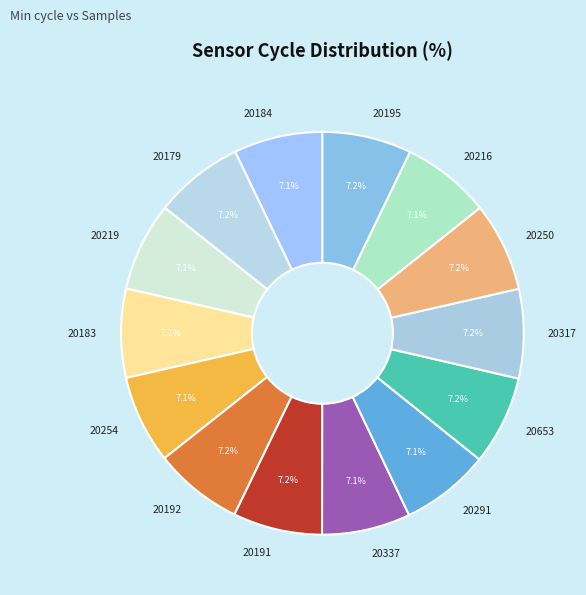

What percentage is NOT represented by 20254?

92.9%